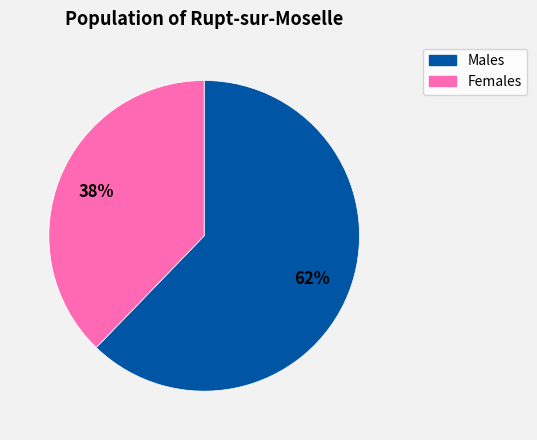

To the nearest percent, what is the difference between the largest and smallest slice percentages?

24%